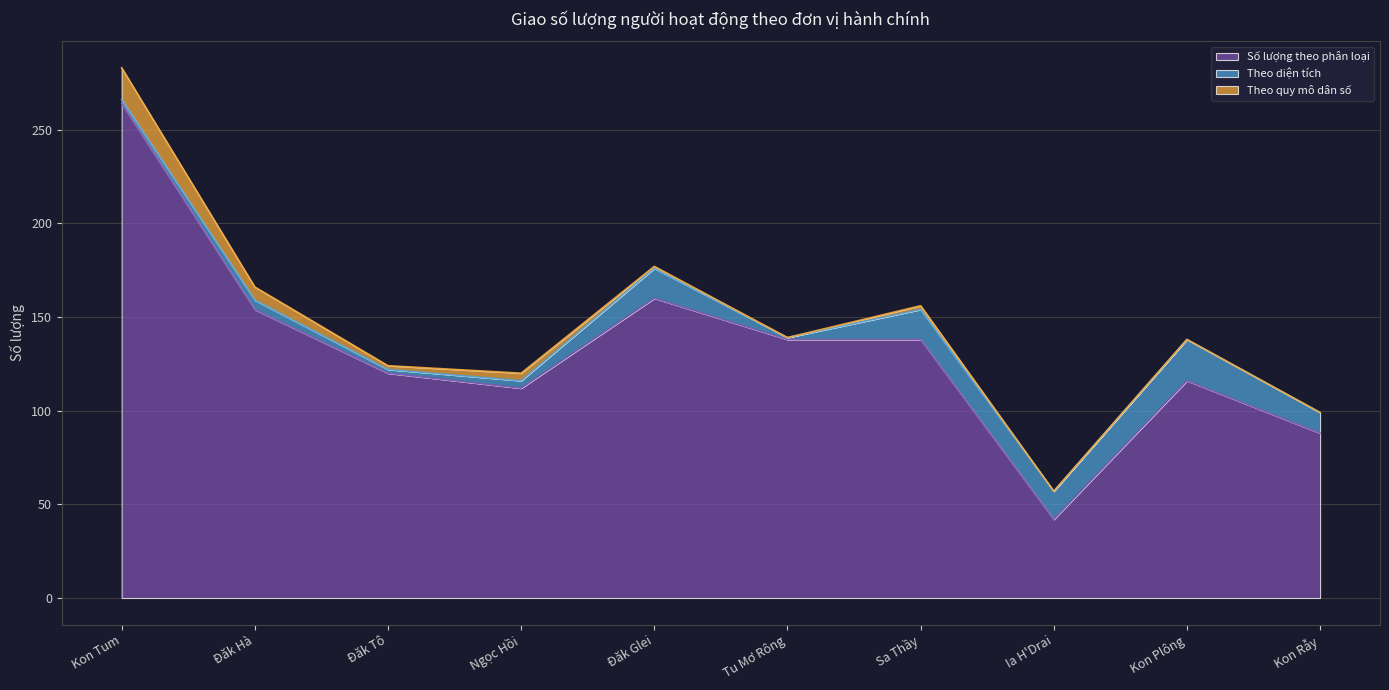

The value of Theo quy mô dân số at Ngọc Hồi is 4. True or false?

True